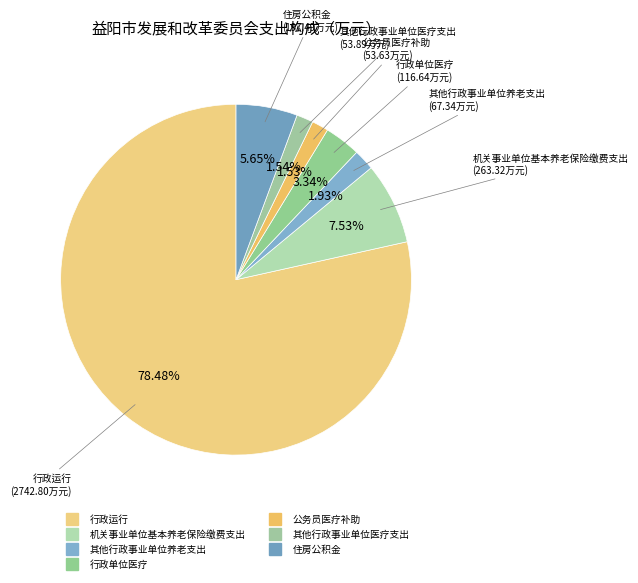

Which has a higher value, 其他行政事业单位医疗支出 or 机关事业单位基本养老保险缴费支出?

机关事业单位基本养老保险缴费支出